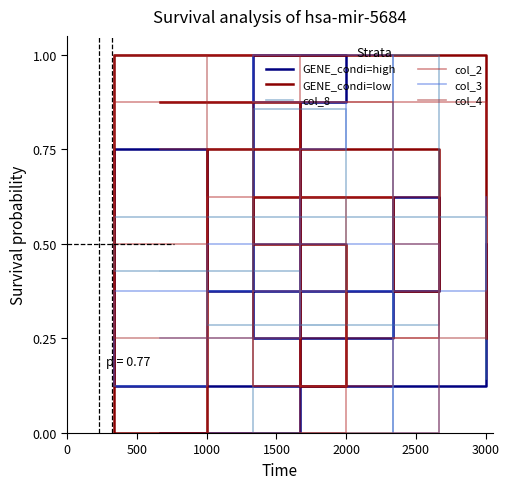

Which has a higher value, 3500 or 1500?

1500